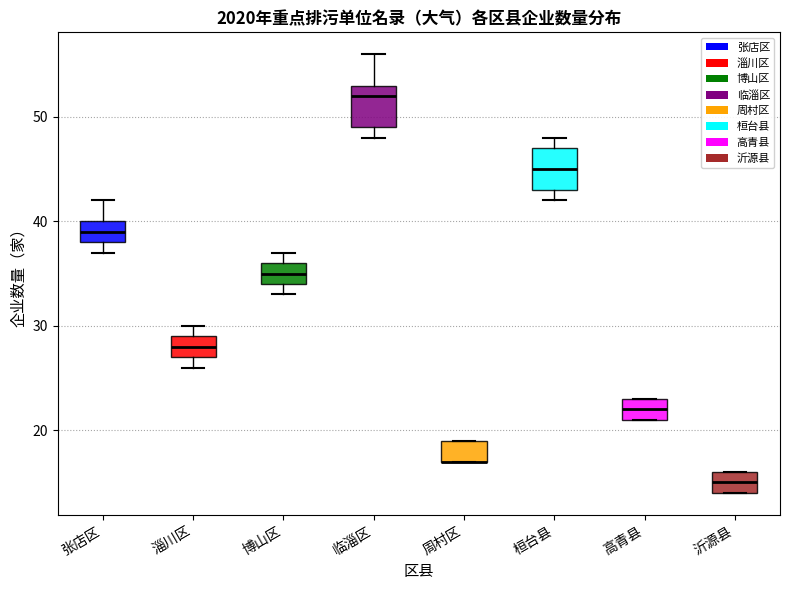

Reading left to right, transcribe this box plot: for each box, give where its median line is, the range the box spans, and where its two whiskers end, as read against the y-axis. The values are not printed on the chart, so give them approximately, as read against the axis.

张店区: median 39, box 38 to 40, whiskers 37 to 42
淄川区: median 28, box 27 to 29, whiskers 26 to 30
博山区: median 35, box 34 to 36, whiskers 33 to 37
临淄区: median 52, box 49 to 53, whiskers 48 to 56
周村区: median 17 (drawn on the box's lower edge), box 17 to 19, whiskers 17 to 19
桓台县: median 45, box 43 to 47, whiskers 42 to 48
高青县: median 22, box 21 to 23, whiskers 21 to 23
沂源县: median 15, box 14 to 16, whiskers 14 to 16